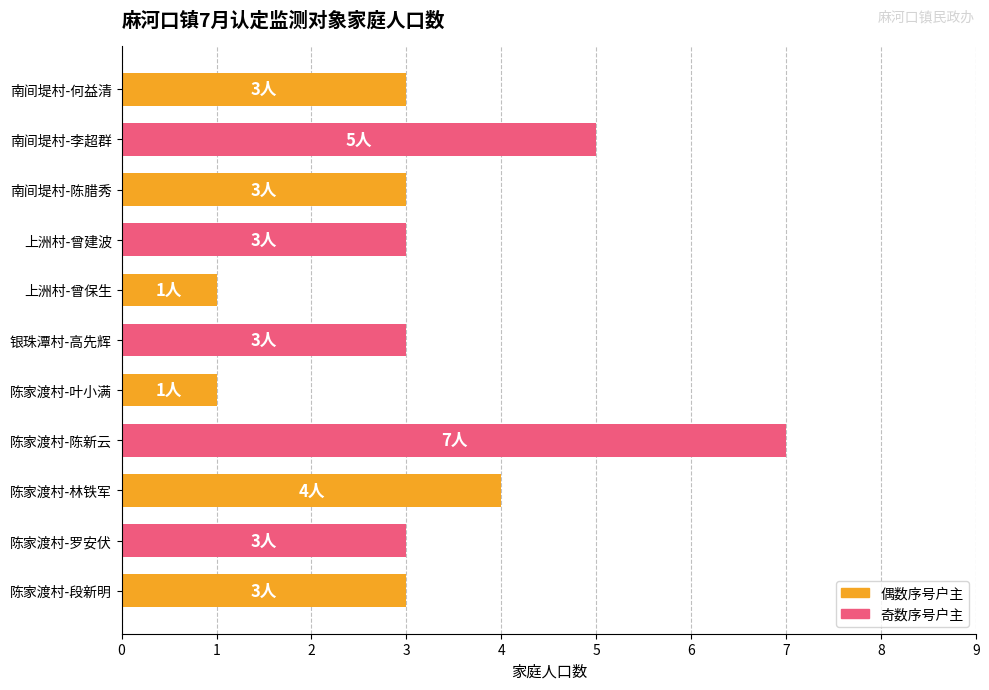

Reading top to bottom, extract all data points from this chart.

3	5	3	3	1	3	1	7	4	3	3